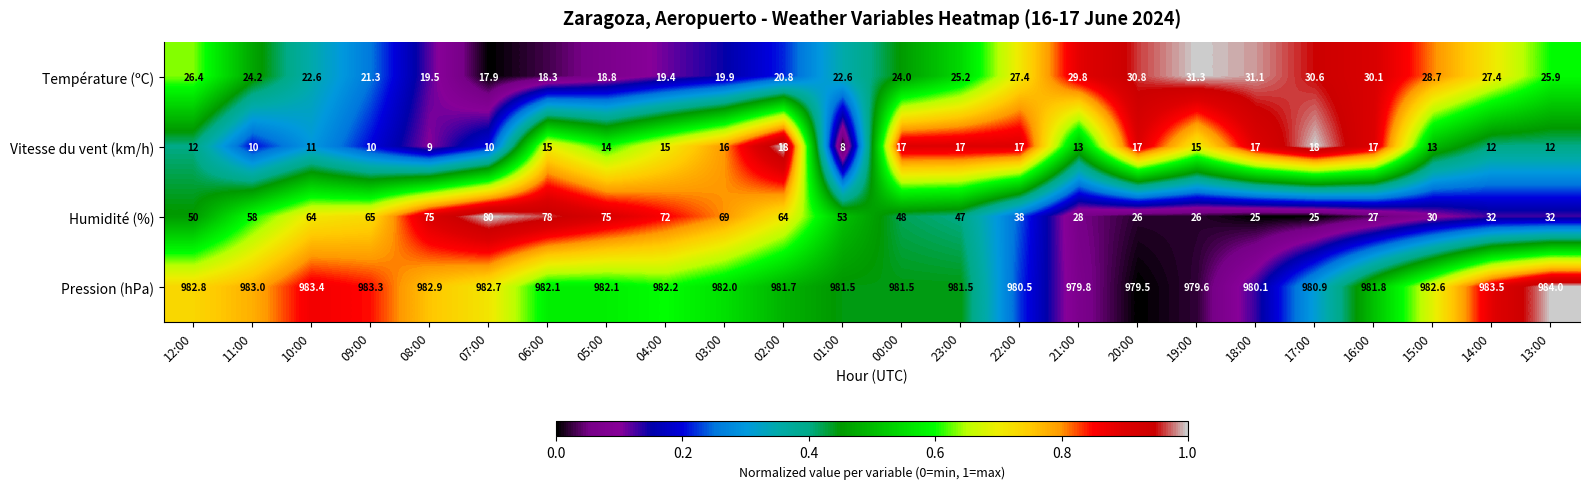

Which series has the largest range (max minus min)?

Humidité (%)